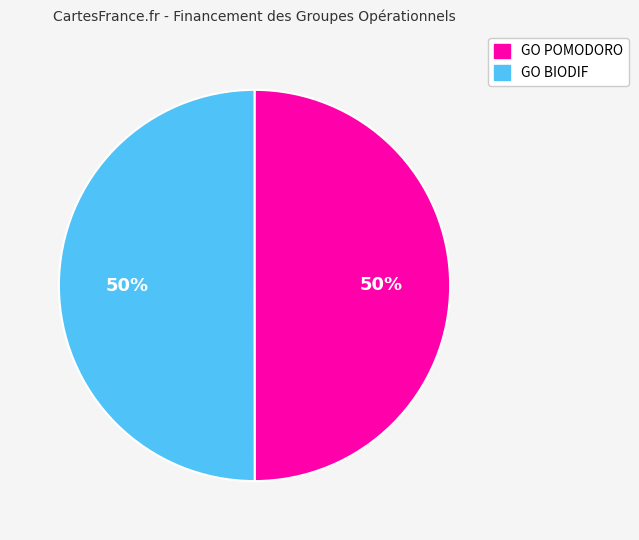

Do GO BIODIF and GO POMODORO together represent more than half of the pie?

Yes